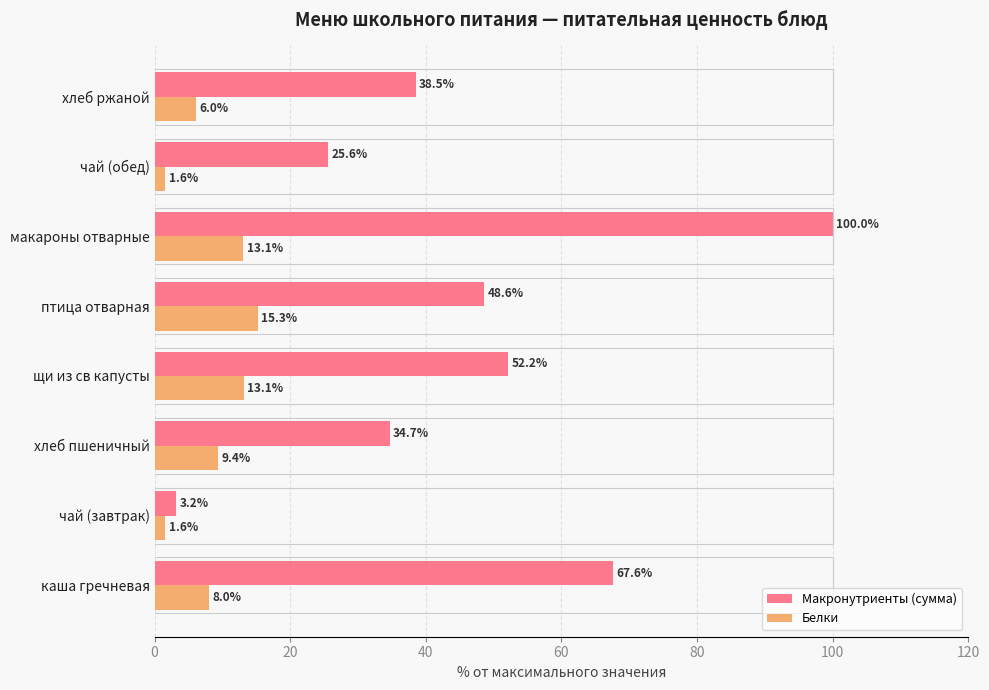

What is the difference between the second highest and minimum values in the Макронутриенты (сумма) series?

64.4